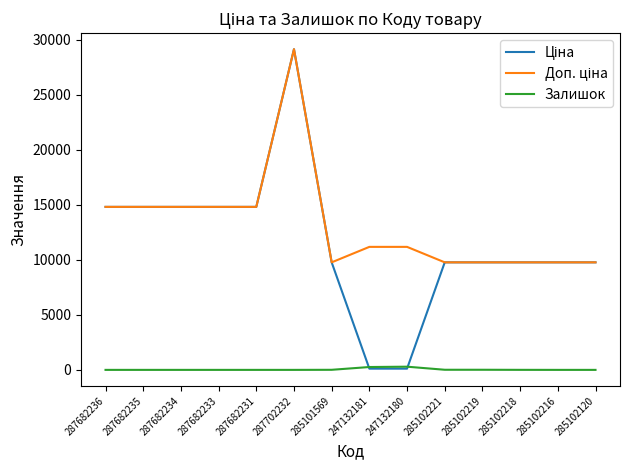

At which category is the sum across all series the highest?

287702232